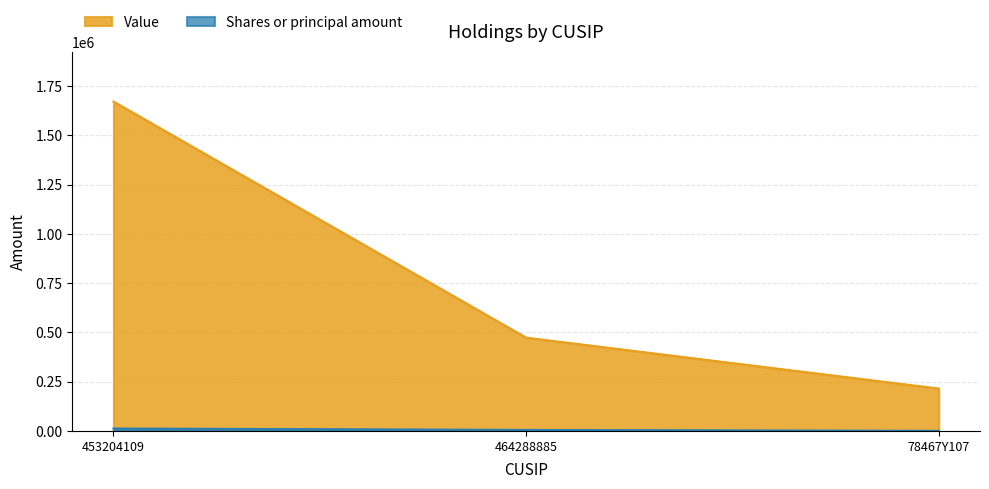

Reading left to right, transcribe all the data shown in this chart.

Value: 453204109=1671097	464288885=473336	78467Y107=214994
Shares or principal amount: 453204109=12331	464288885=5053	78467Y107=469